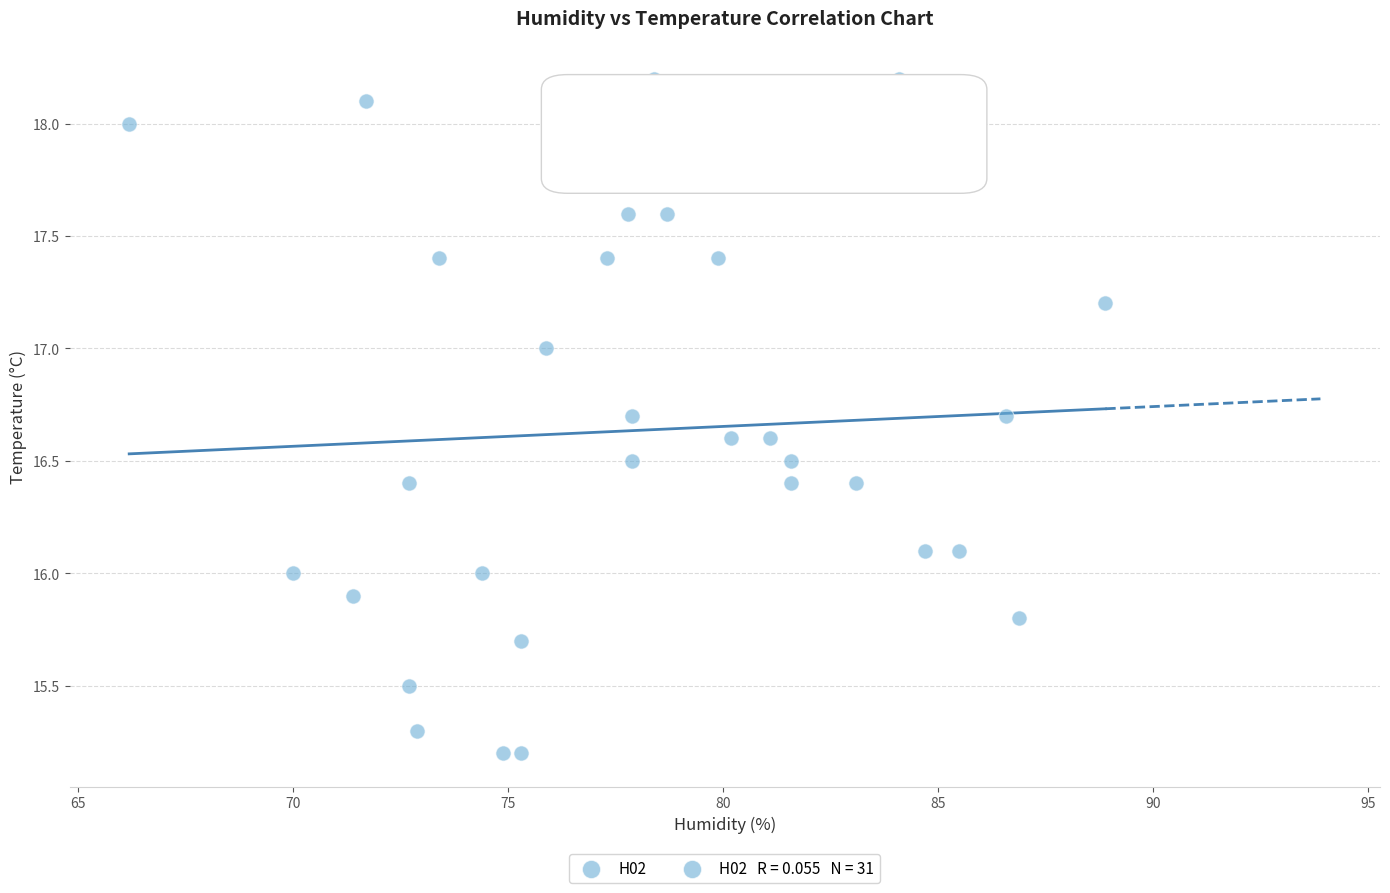

What is the range of X values (max minus min)?

22.7